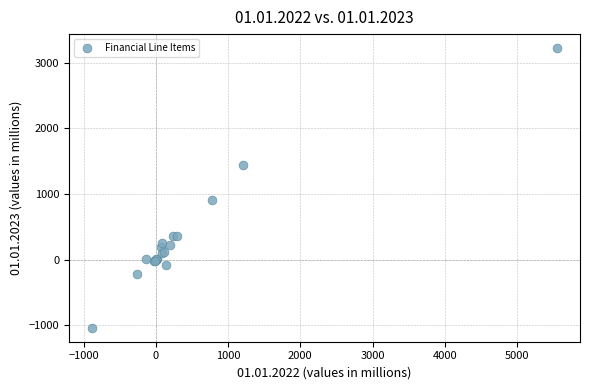

What Y value in the scatter plot is closest to 1092?

915